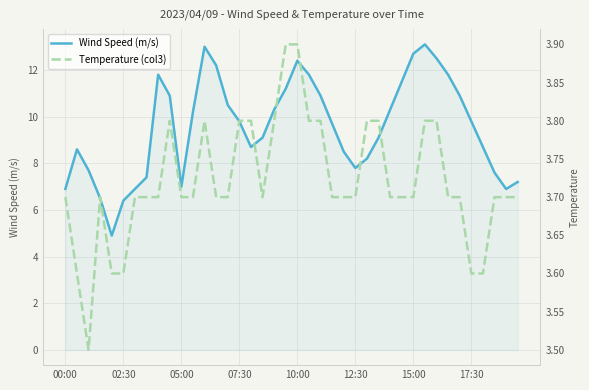

What is the lowest value of the Wind Speed (m/s) series?

4.9